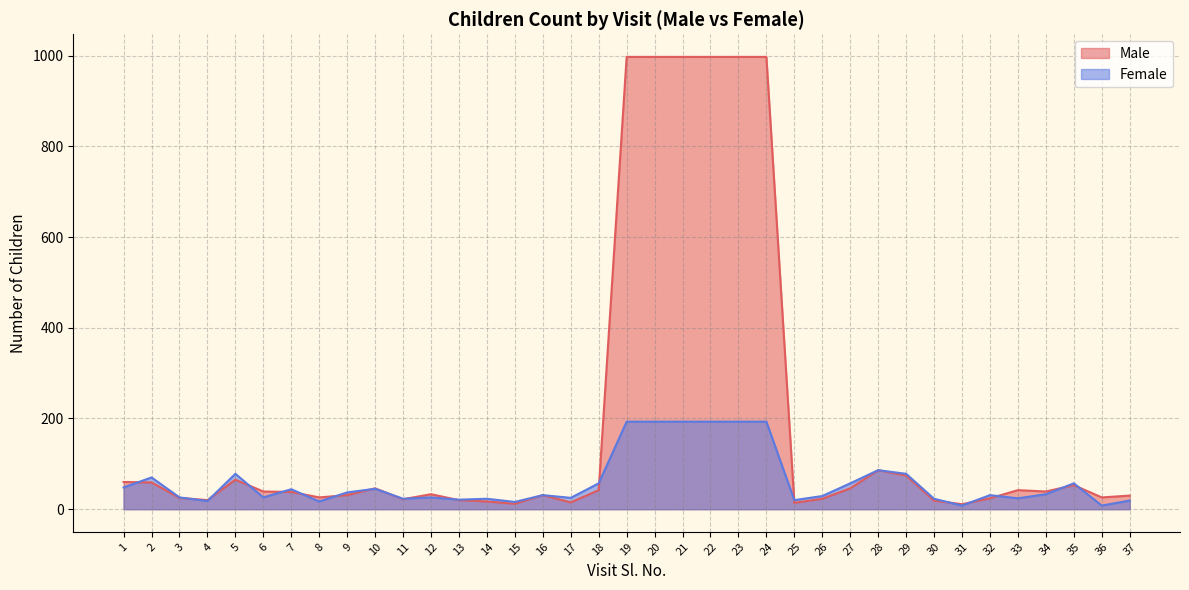

What is the lowest value of the Male series?

11